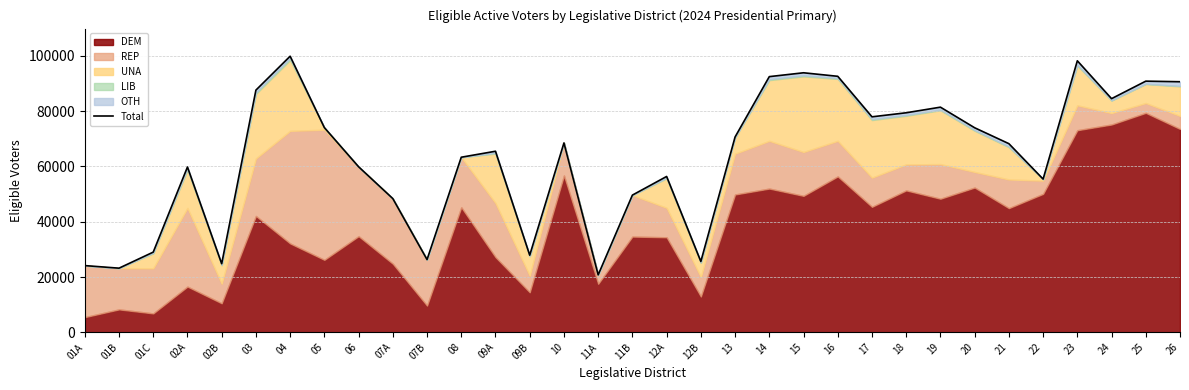

List the labels in order of value, largest first.

04, 23, 15, 16, 14, 25, 26, 03, 24, 19, 18, 17, 05, 20, 13, 10, 21, 09A, 08, 06, 02A, 12A, 22, 11B, 07A, 01C, 09B, 07B, 12B, 02B, 01A, 01B, 11A